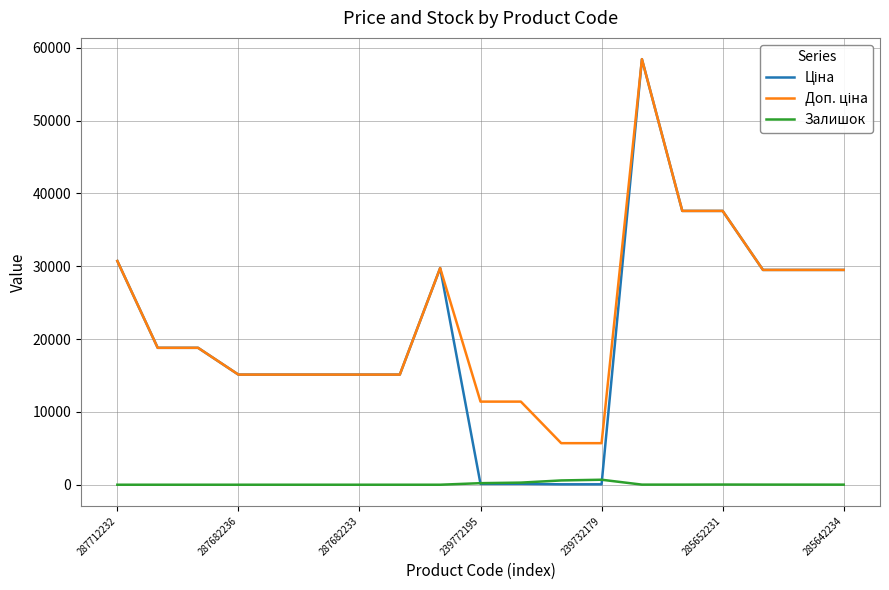

Reading left to right, what are all the values shown in this chart?

Ціна: 30717.1	18796.8	18796.8	15120.0	15120.0	15120.0	15120.0	15120.0	29747.2	114.1	114.1	57.0	57.0	58426.5	37593.6	37593.6	29491.5	29491.5	29491.5
Доп. ціна: 30717.1	18796.8	18796.8	15120.0	15120.0	15120.0	15120.0	15120.0	29747.2	11410.0	11410.0	5705.0	5705.0	58426.5	37593.6	37593.6	29491.5	29491.5	29491.5
Залишок: 0.0	0.0	0.0	0.0	0.0	0.0	0.0	0.0	0.0	214.0	290.0	588.0	686.0	14.0	13.0	23.0	16.0	13.0	10.0